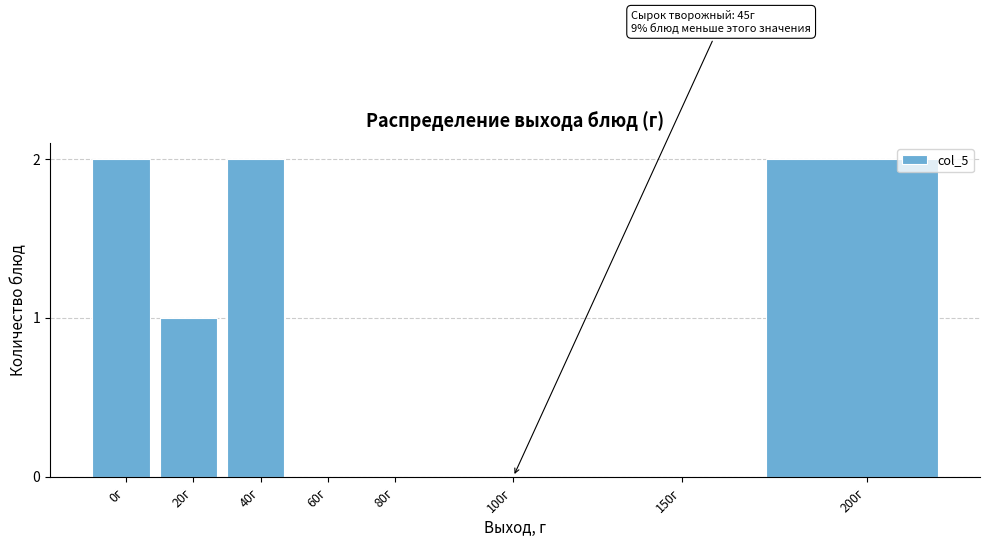

Reading right to left, list all the values displayed in this chart.

200г=2	150г=0	100г=0	80г=0	60г=0	40г=2	20г=1	0г=2